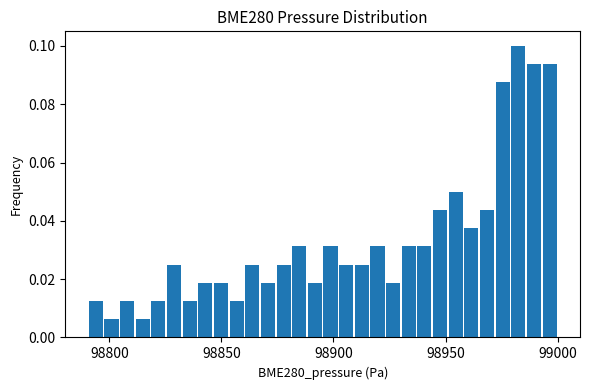

Read against the x-axis, roughly where is the centre of the tallest bar?

98980